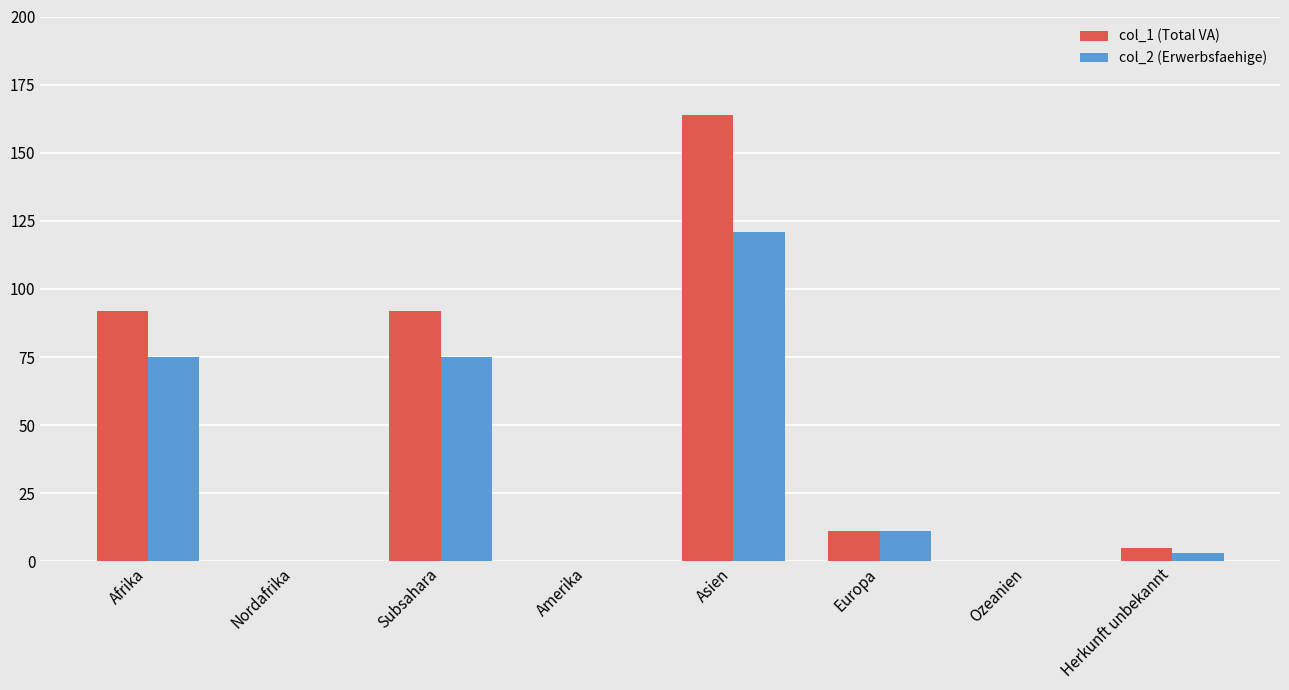

At which category is the sum across all series the highest?

Asien